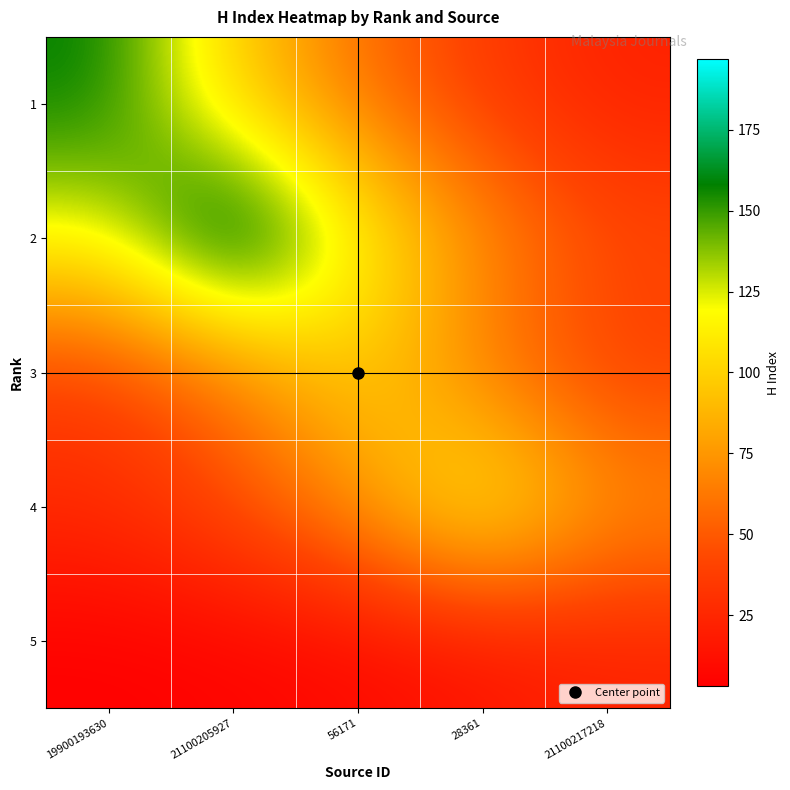

Rank the series at 21100217218 from lowest to highest value.

1, 5, 3, 2, 4